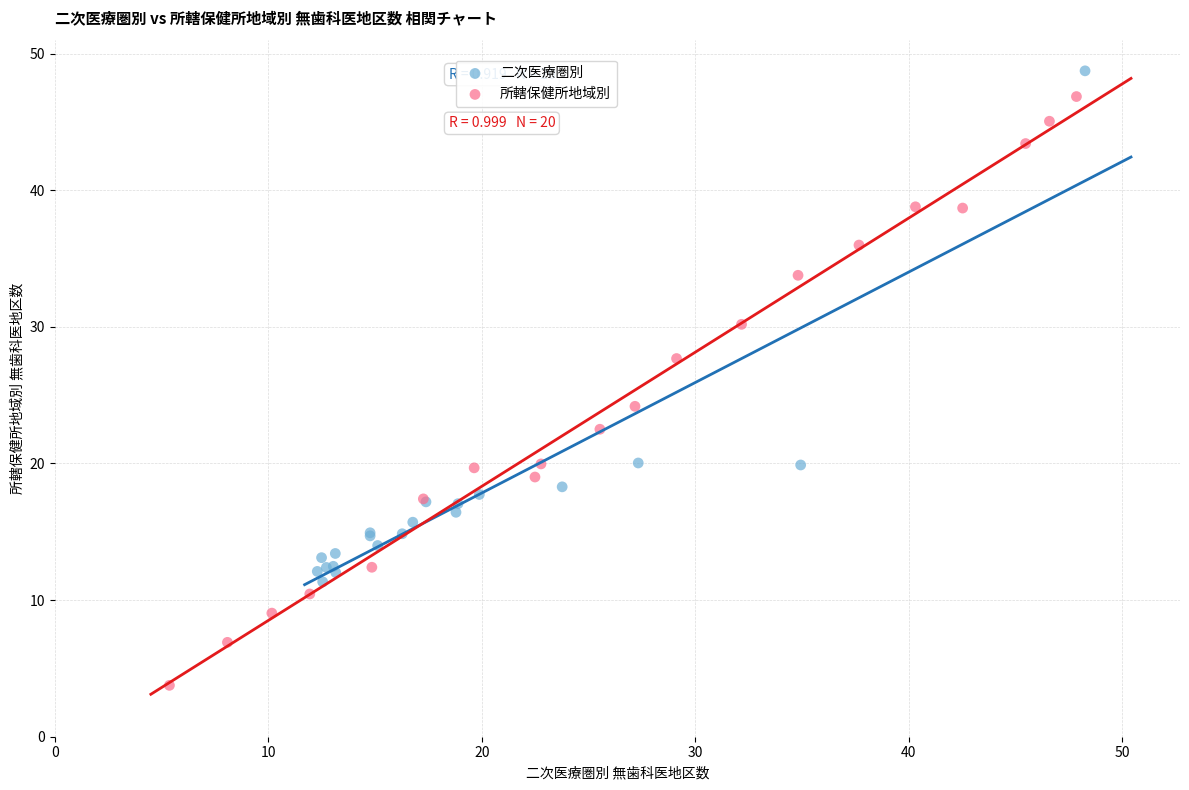

Which series reaches the maximum Y coordinate?

二次医療圏別